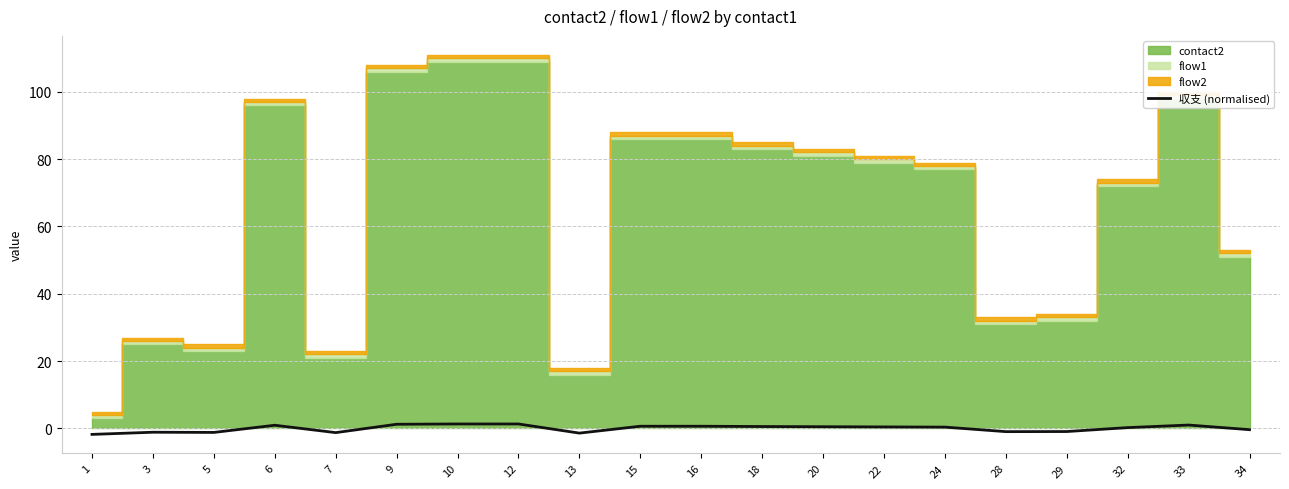

What is the sum of the values at 32 and 7?

-1.0